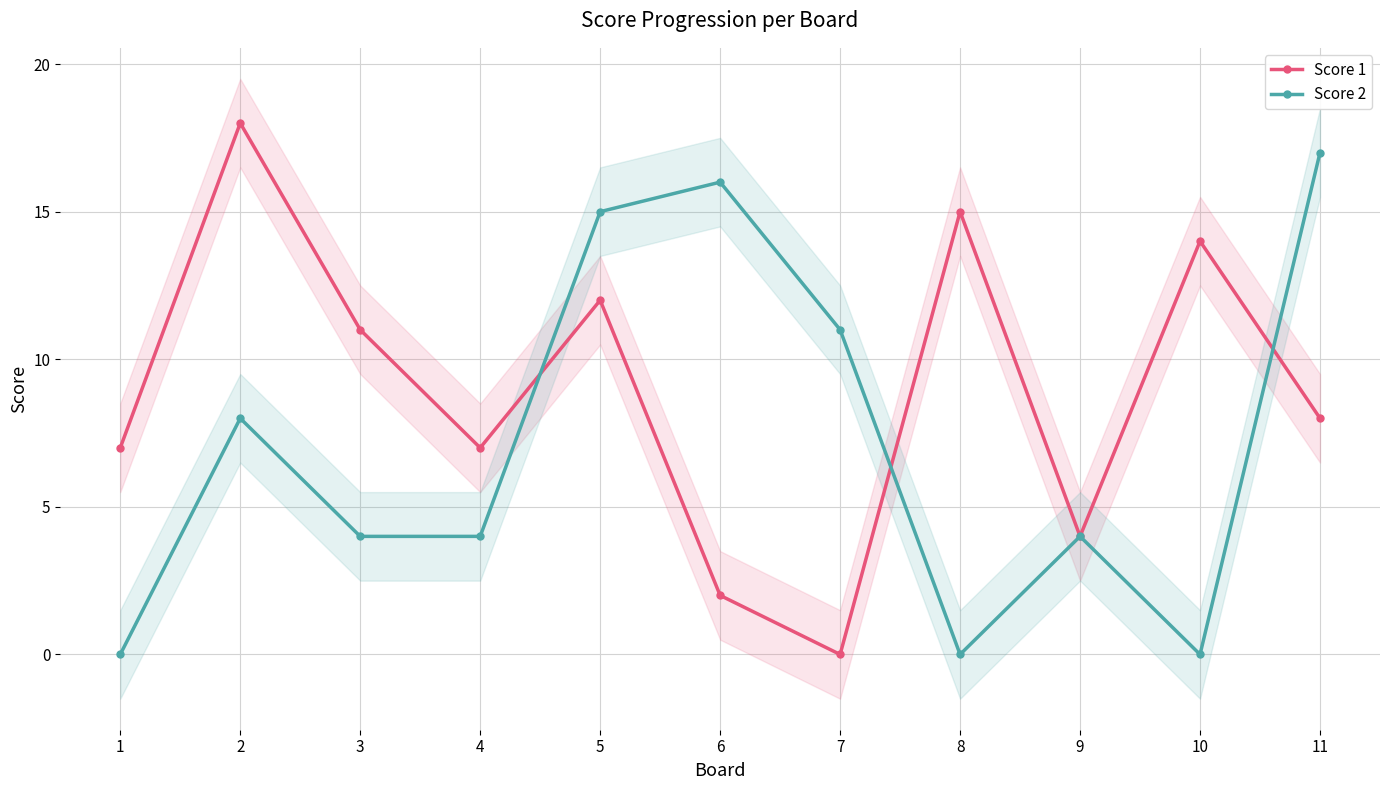

Reading right to left, list all the values displayed in this chart.

Score 1: 11=8	10=14	9=4	8=15	7=0	6=2	5=12	4=7	3=11	2=18	1=7
Score 2: 11=17	10=0	9=4	8=0	7=11	6=16	5=15	4=4	3=4	2=8	1=0